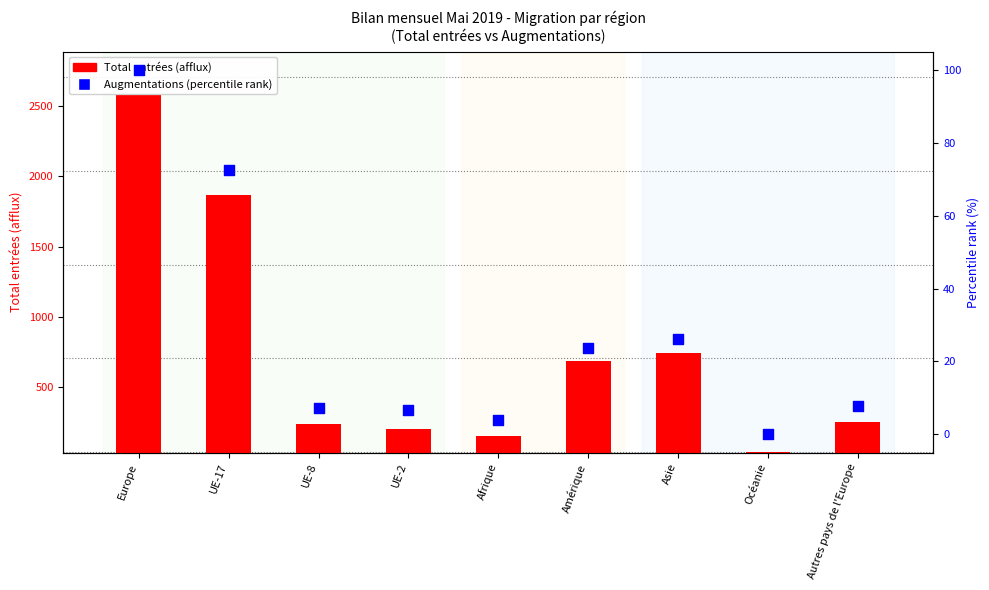

At which category is the sum across all series the highest?

Europe